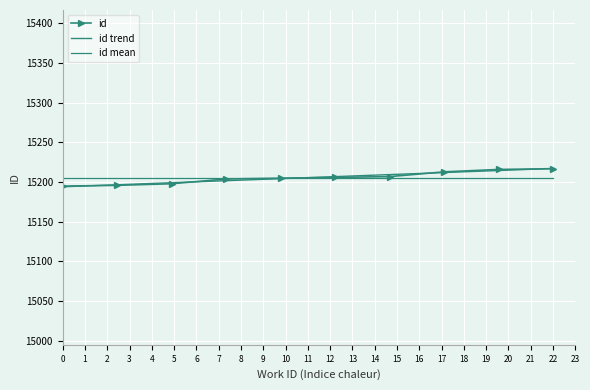

What is the average value of the id series?

15205.7